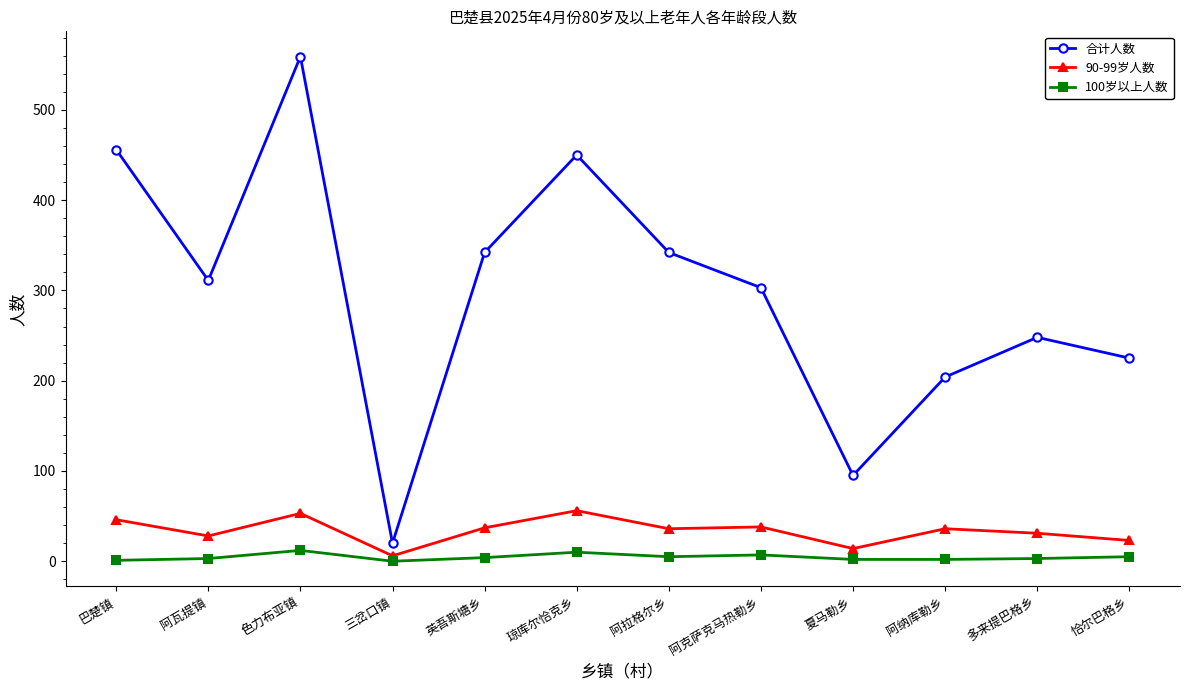

What is the difference between the maximum and minimum values in the 合计人数 series?

539